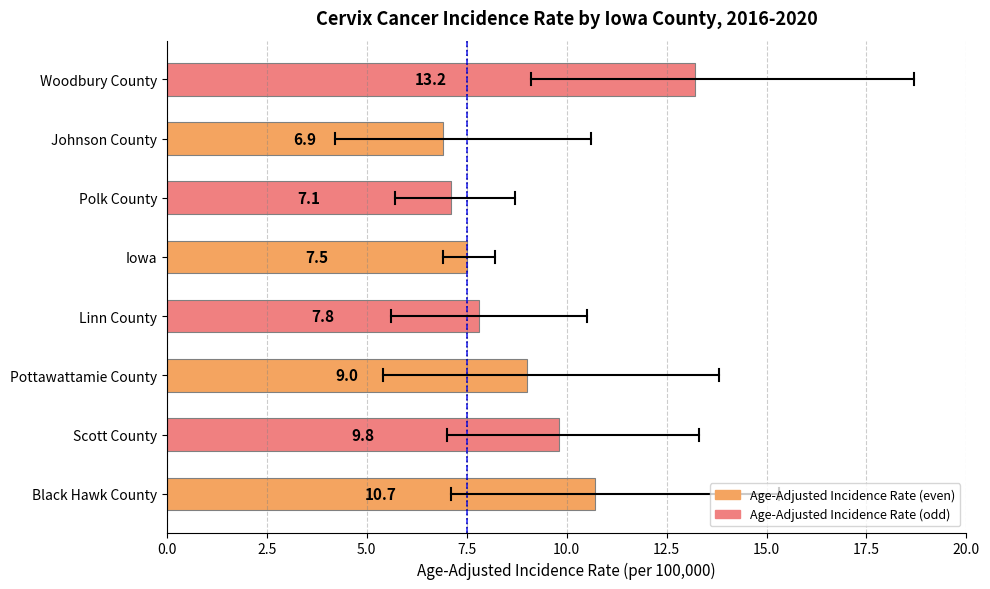

What is the minimum value shown in the chart?

6.9